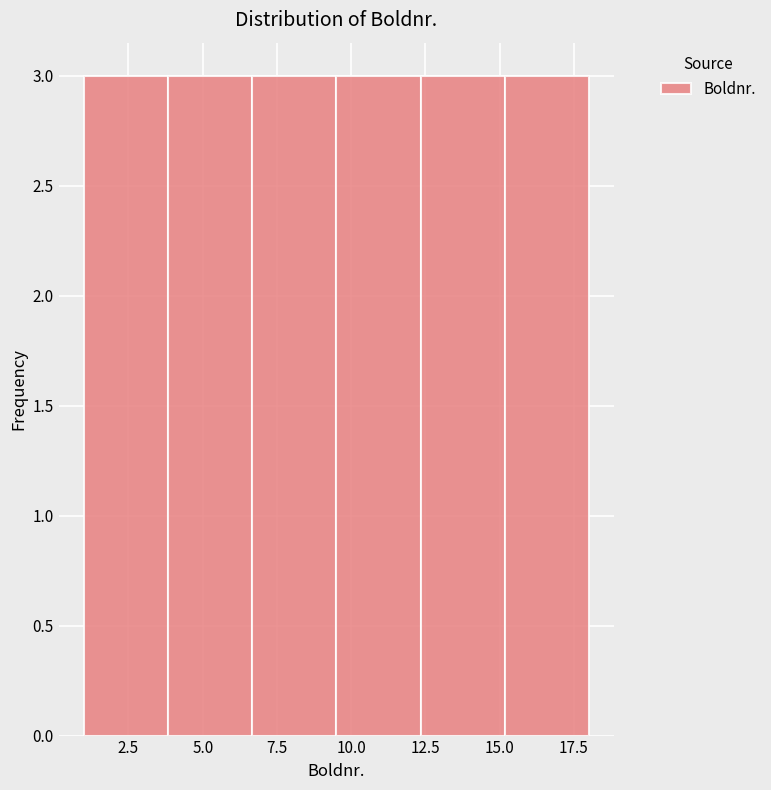

Reading left to right, list every bar in this chart as the range it spans on the x-axis followed by its height. Neither the bar edges nor the heights are printed on the chart, so give them approximately, as read against the axes.

1.0 to 4.0: 3
4.0 to 6.5: 3
6.5 to 9.5: 3
9.5 to 12.5: 3
12.5 to 15.0: 3
15.0 to 18.0: 3